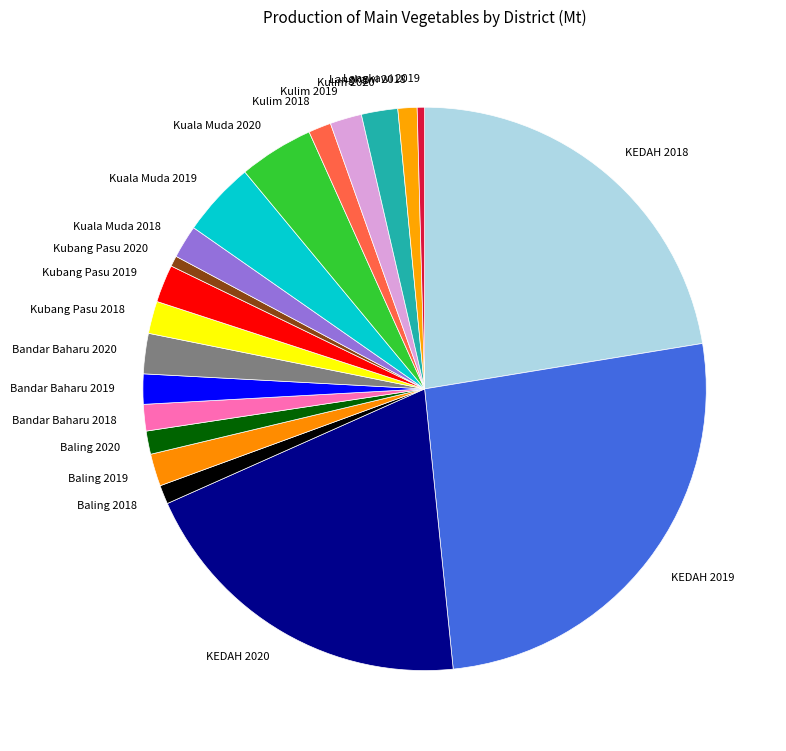

Which has a higher value, Kubang Pasu 2020 or Baling 2019?

Baling 2019